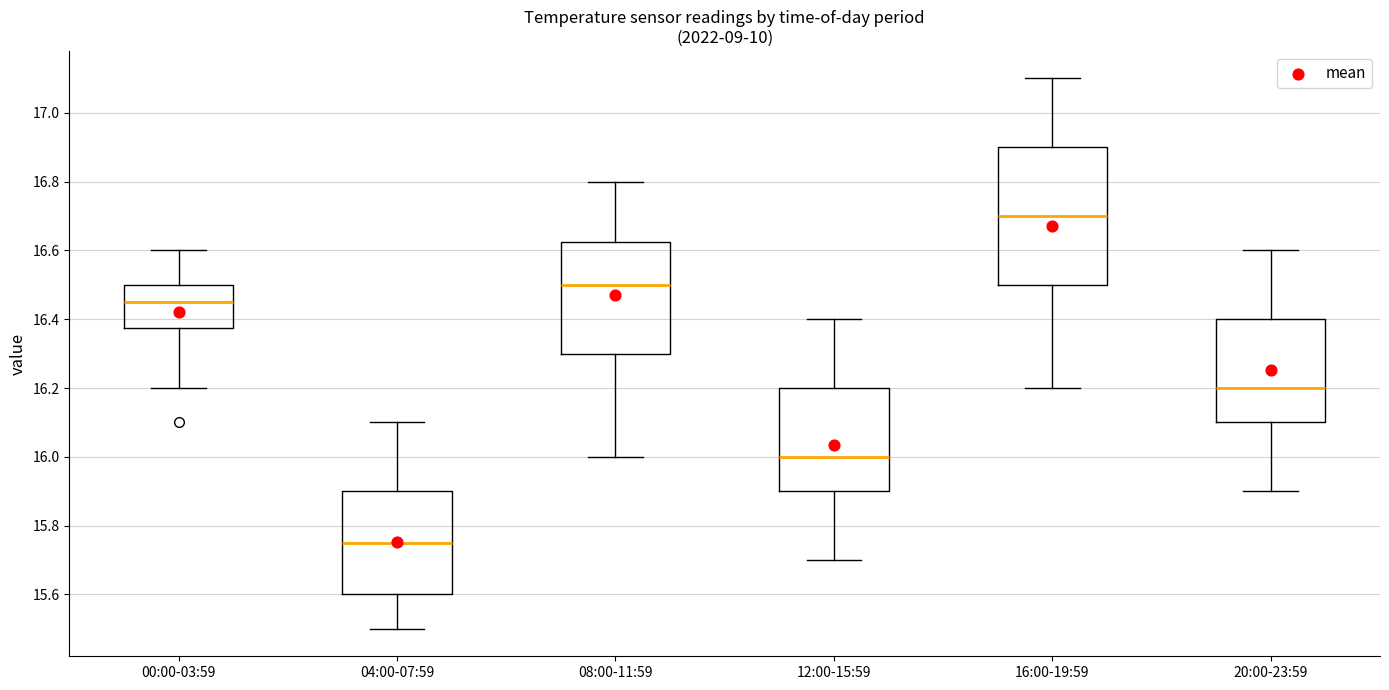

Where does the upper whisker of the box for 16:00-19:59 end on the y-axis? The values are not printed on the chart, so give them approximately, as read against the axis.

17.10